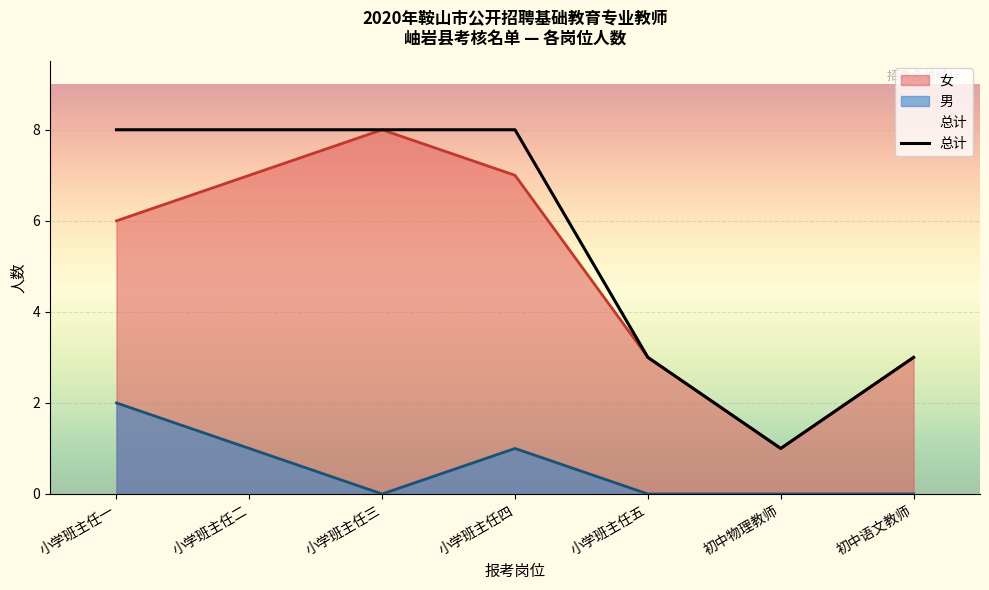

Where is 小学班主任二 nearest to the value 8?

小学班主任一